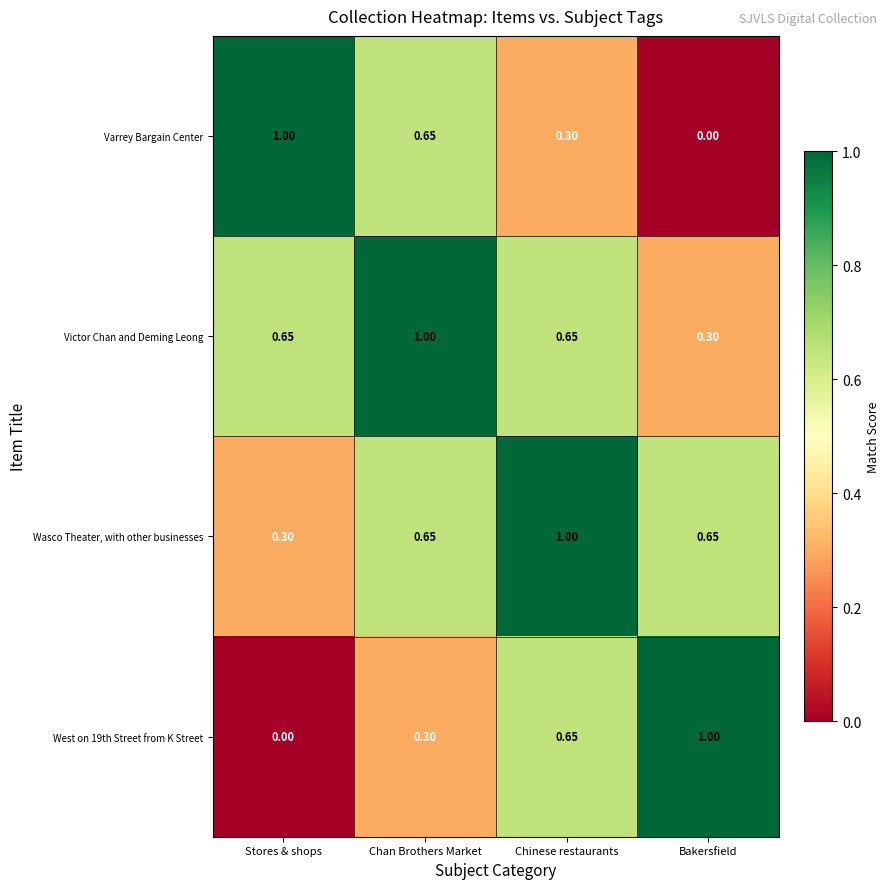

At how many categories does at least one series exceed 0?

4